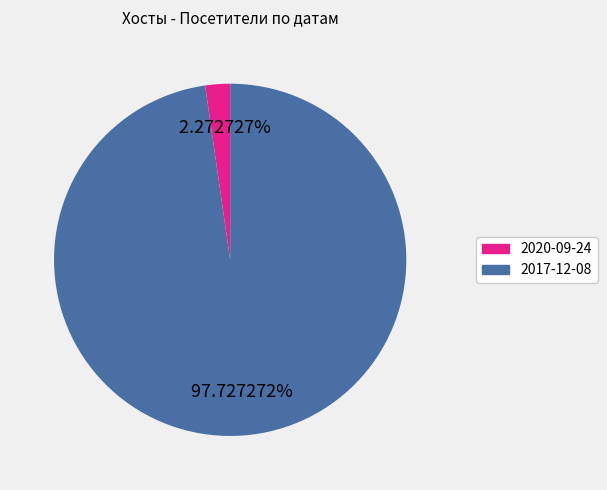

To the nearest percent, what percentage of the pie is 2017-12-08?

98%